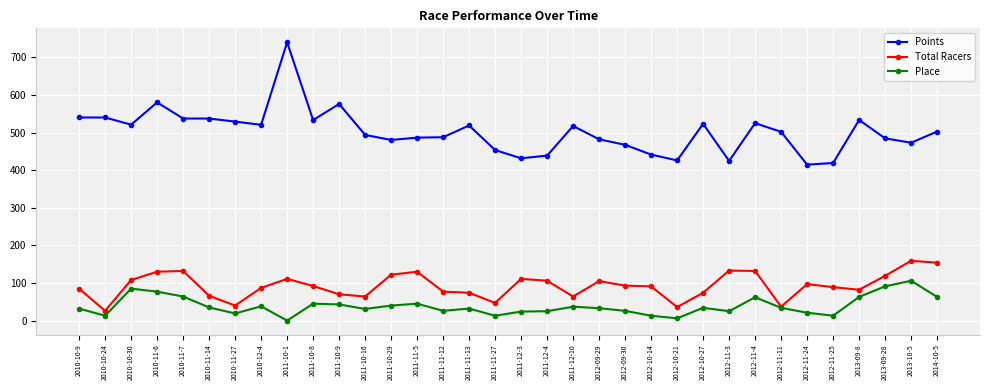

How many distinct data groups are displayed?

3